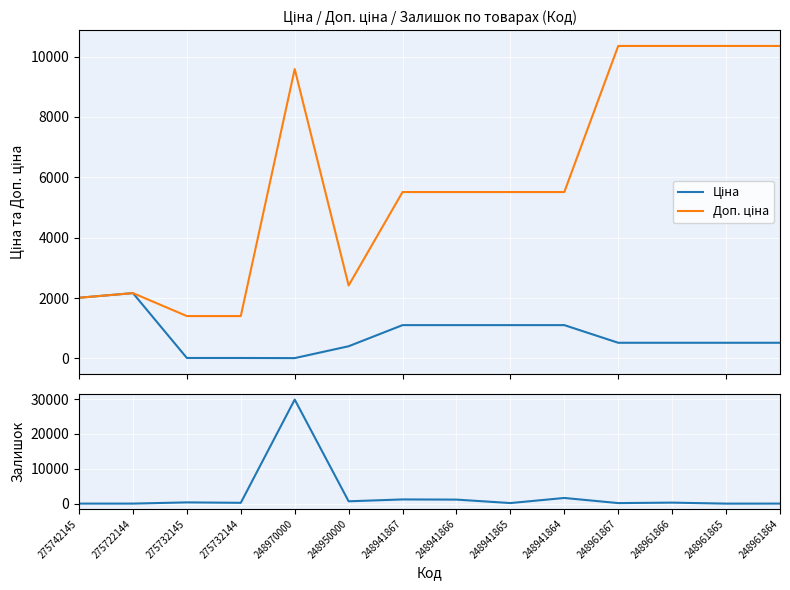

What is the sum of all Залишок values?

35747.0